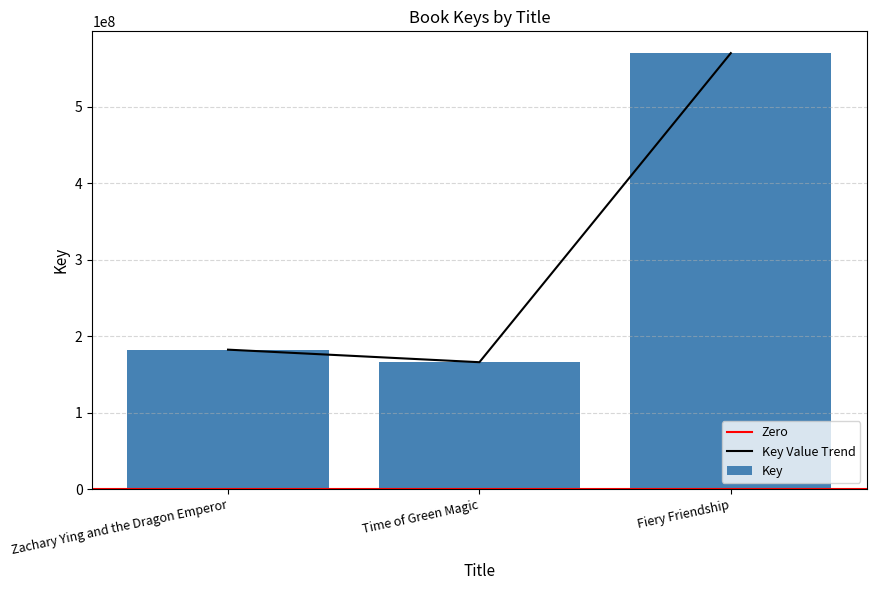

Reading left to right, extract all data points from this chart.

Zachary Ying and the Dragon Emperor=182384747	Time of Green Magic=165989919	Fiery Friendship=569822466